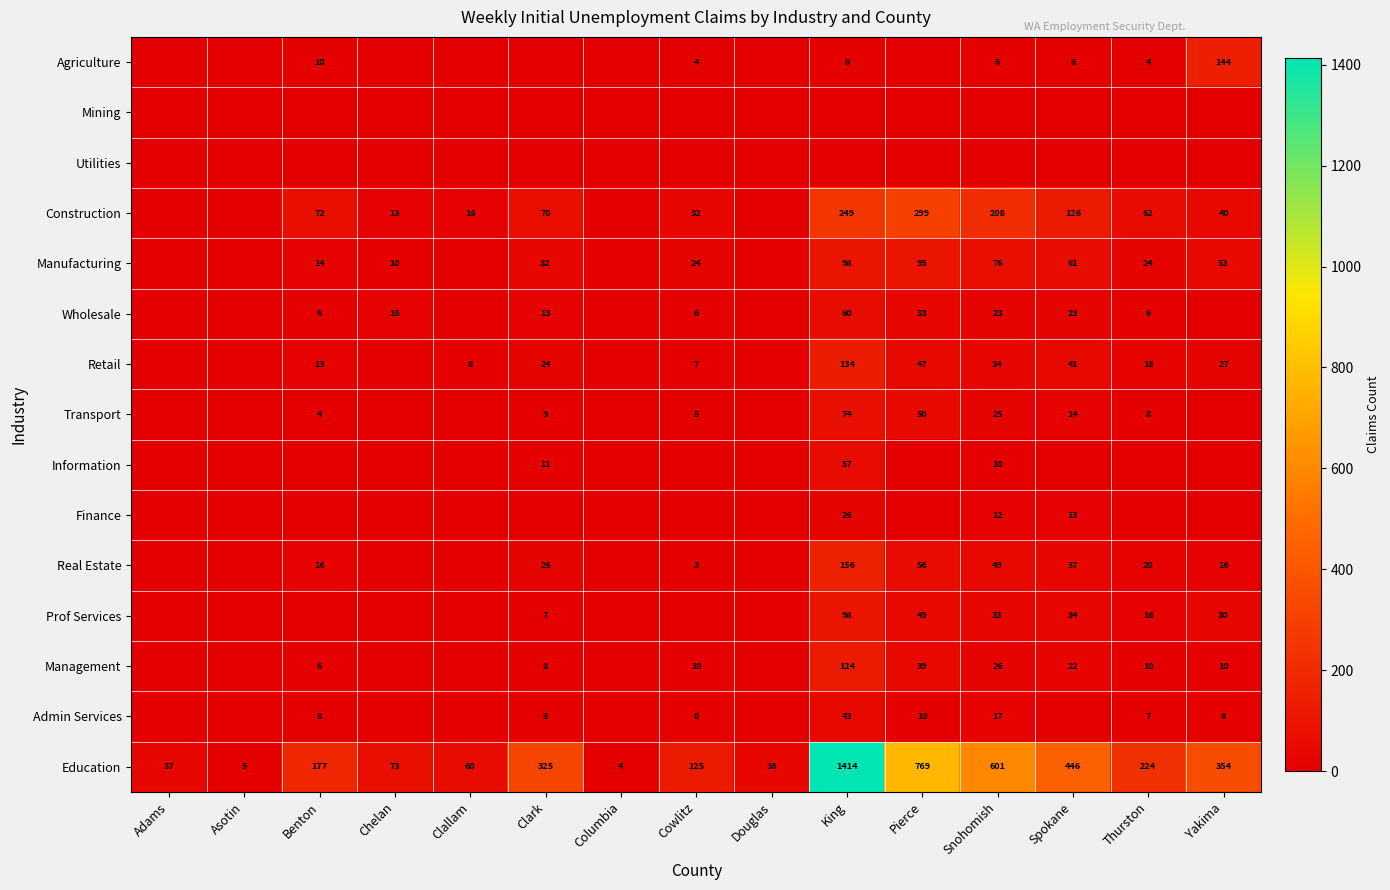

The Agriculture series shows 10 at Benton. True or false?

True